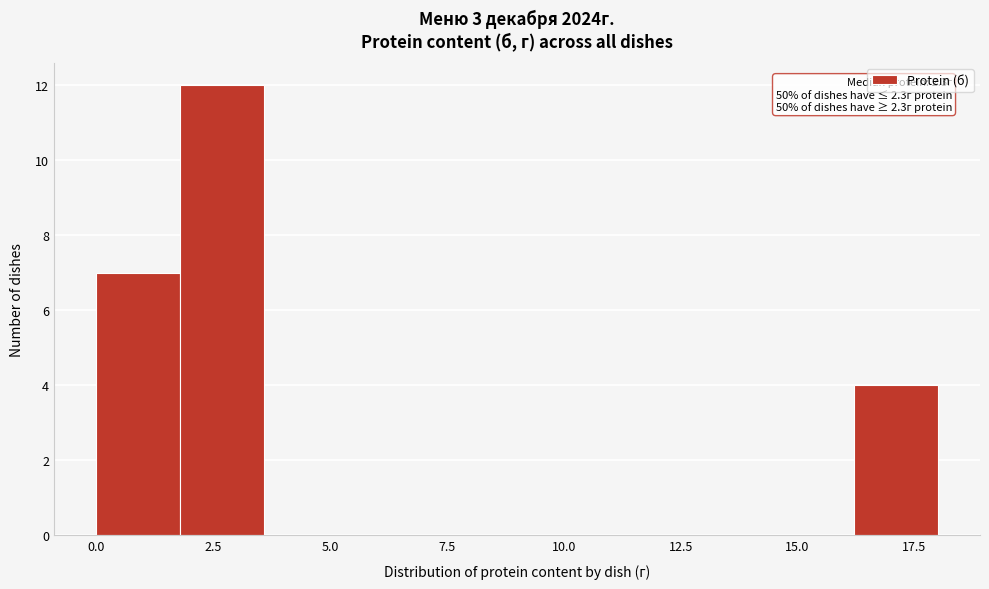

Read against the x-axis, roughly where is the centre of the tallest bar?

2.5